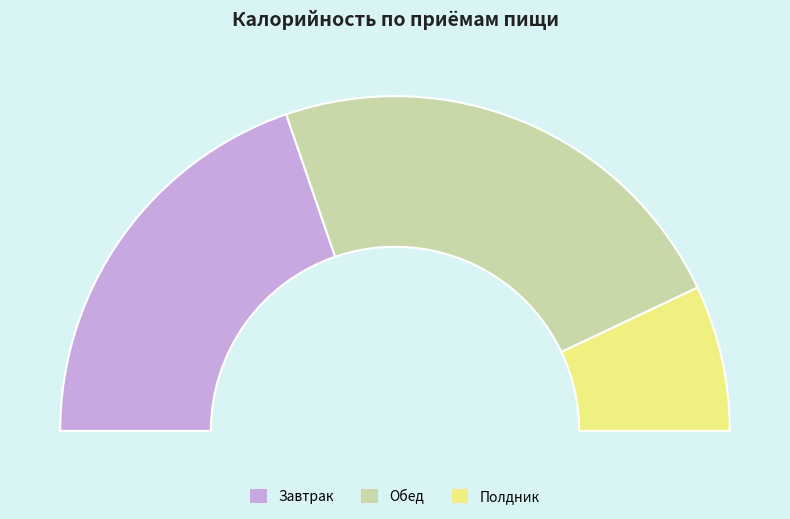

Rank the categories by value from highest to lowest.

Обед, Завтрак, Полдник